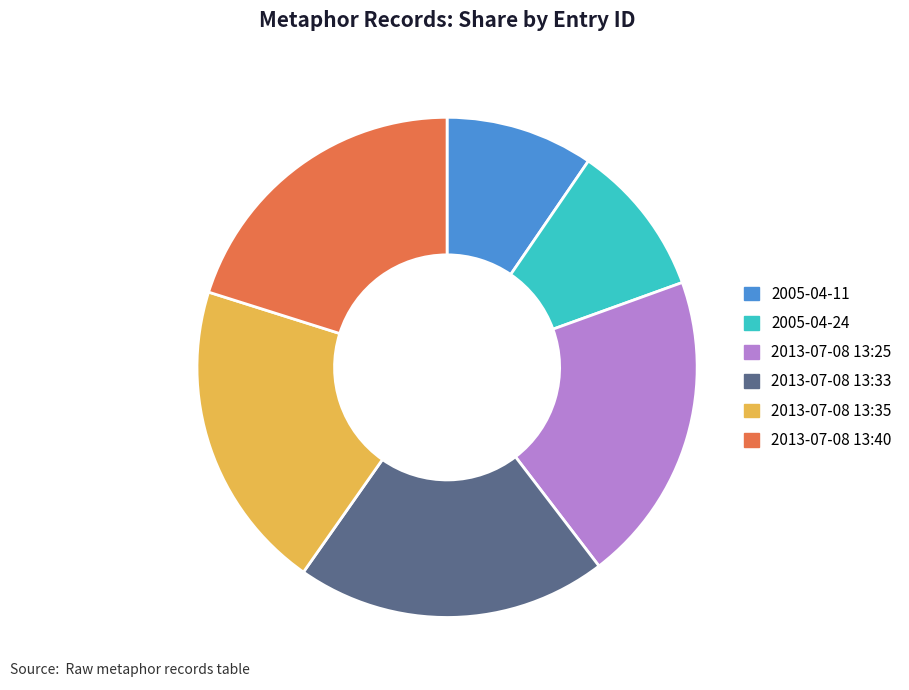

Combined, do 2005-04-24 and 2013-07-08 13:40 account for over 50%?

No